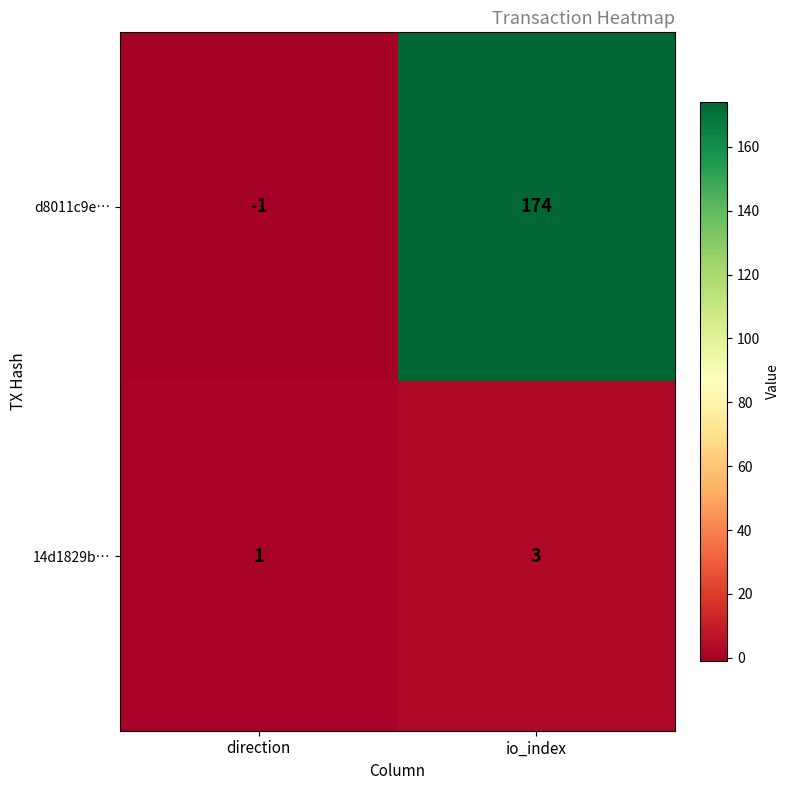

Reading left to right, extract all data points from this chart.

d8011c9e…: -1	174
14d1829b…: 1	3